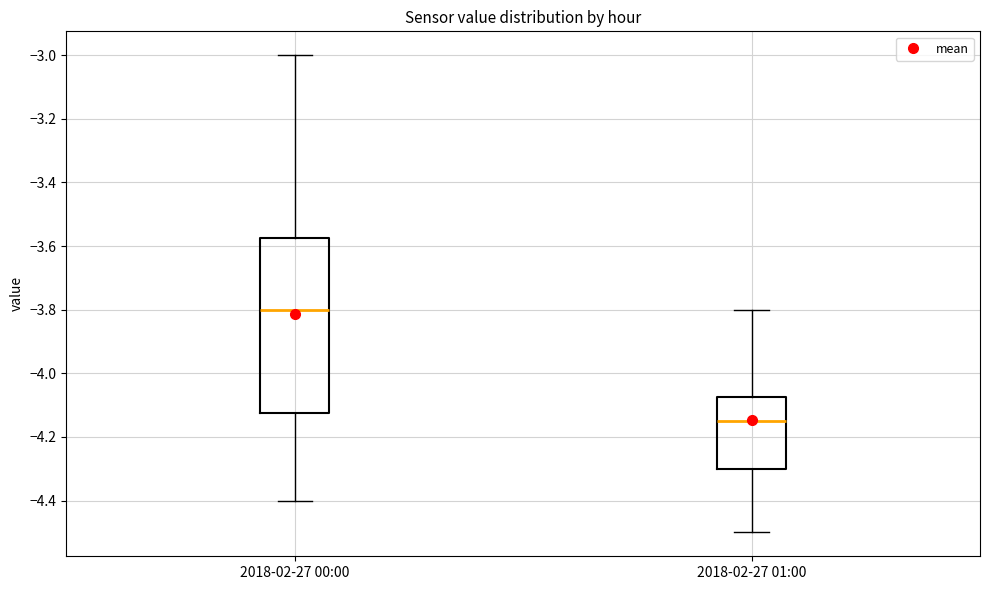

Which box's median line is the highest?

2018-02-27 00:00